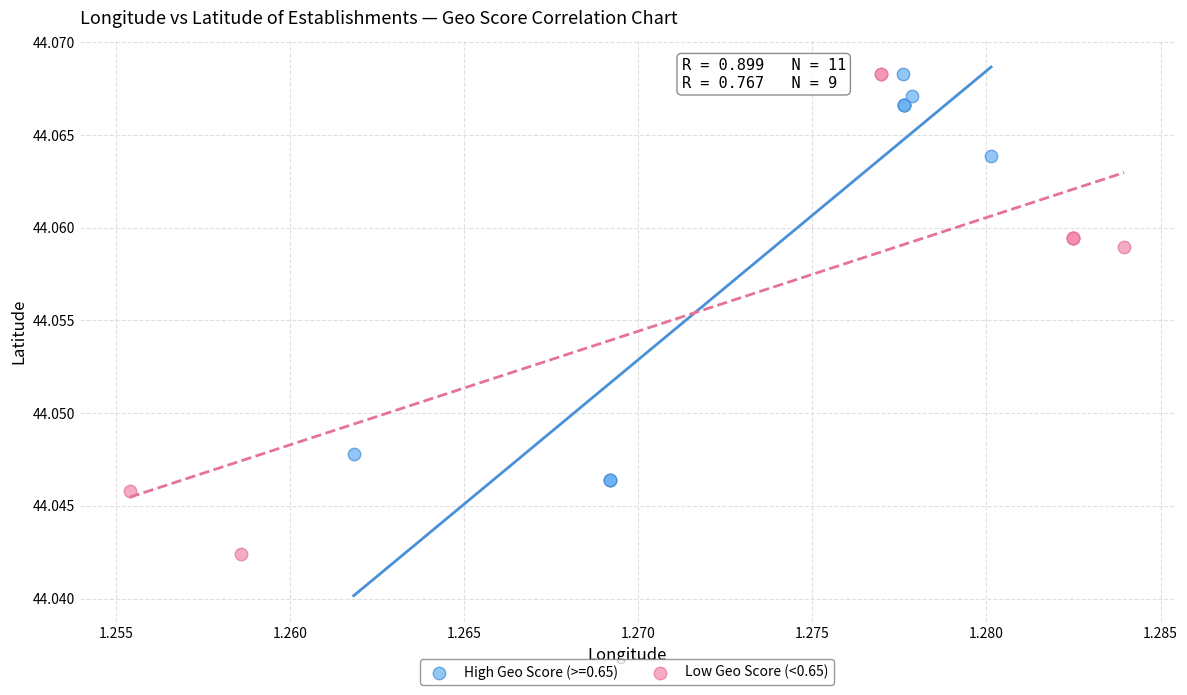

Which series contains the lowest Y value?

Low Geo Score (<0.65)